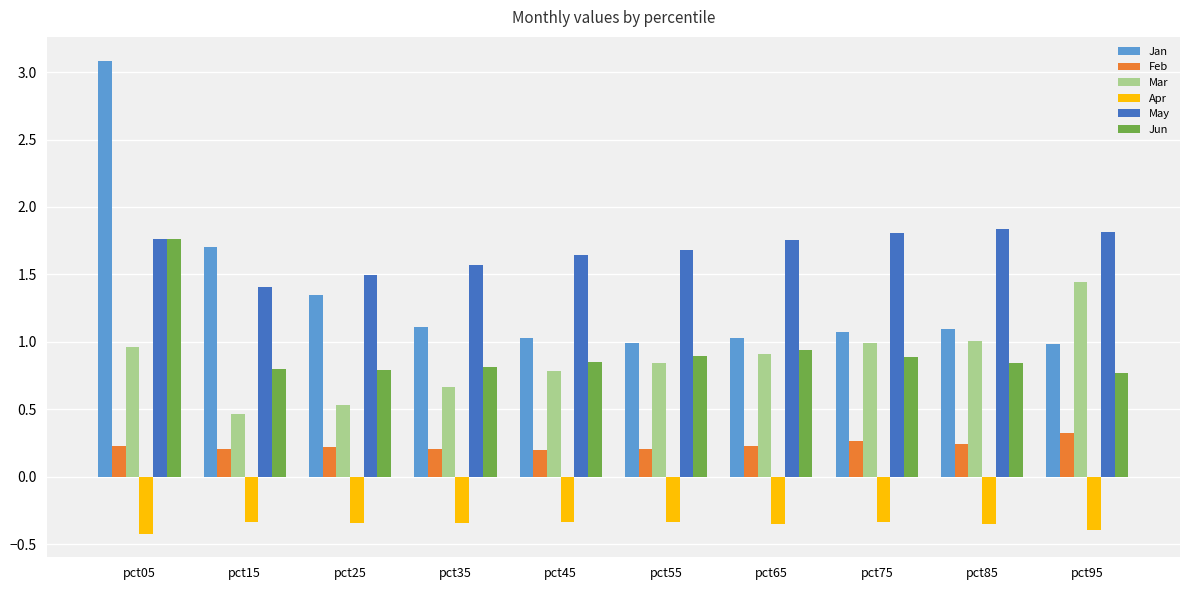

Is it true that Mar equals 0.7 at pct25?

False